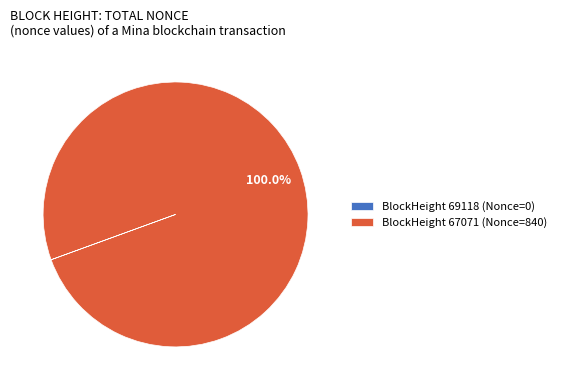

Does any single category account for the majority?

Yes